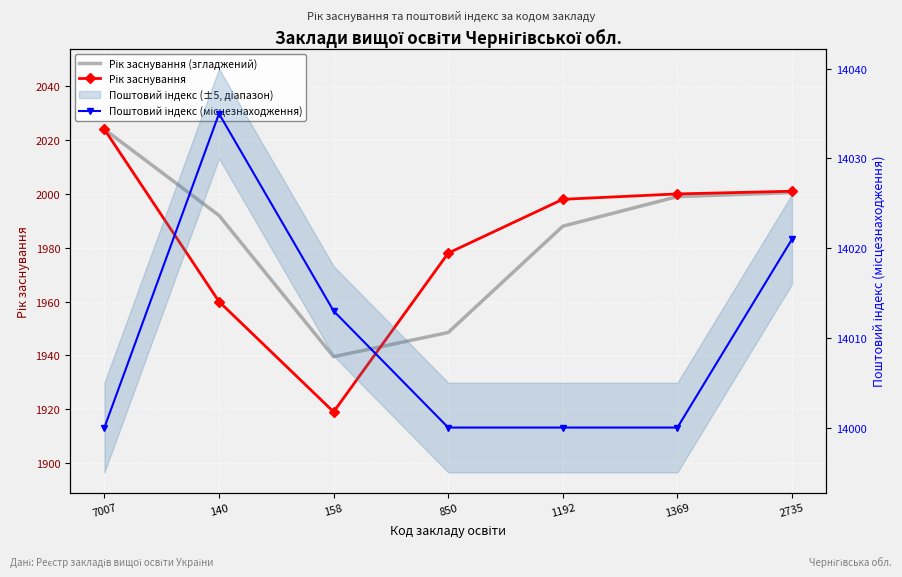

True or false: Рік заснування (згладжений) has more than 0 interior local peaks.

False